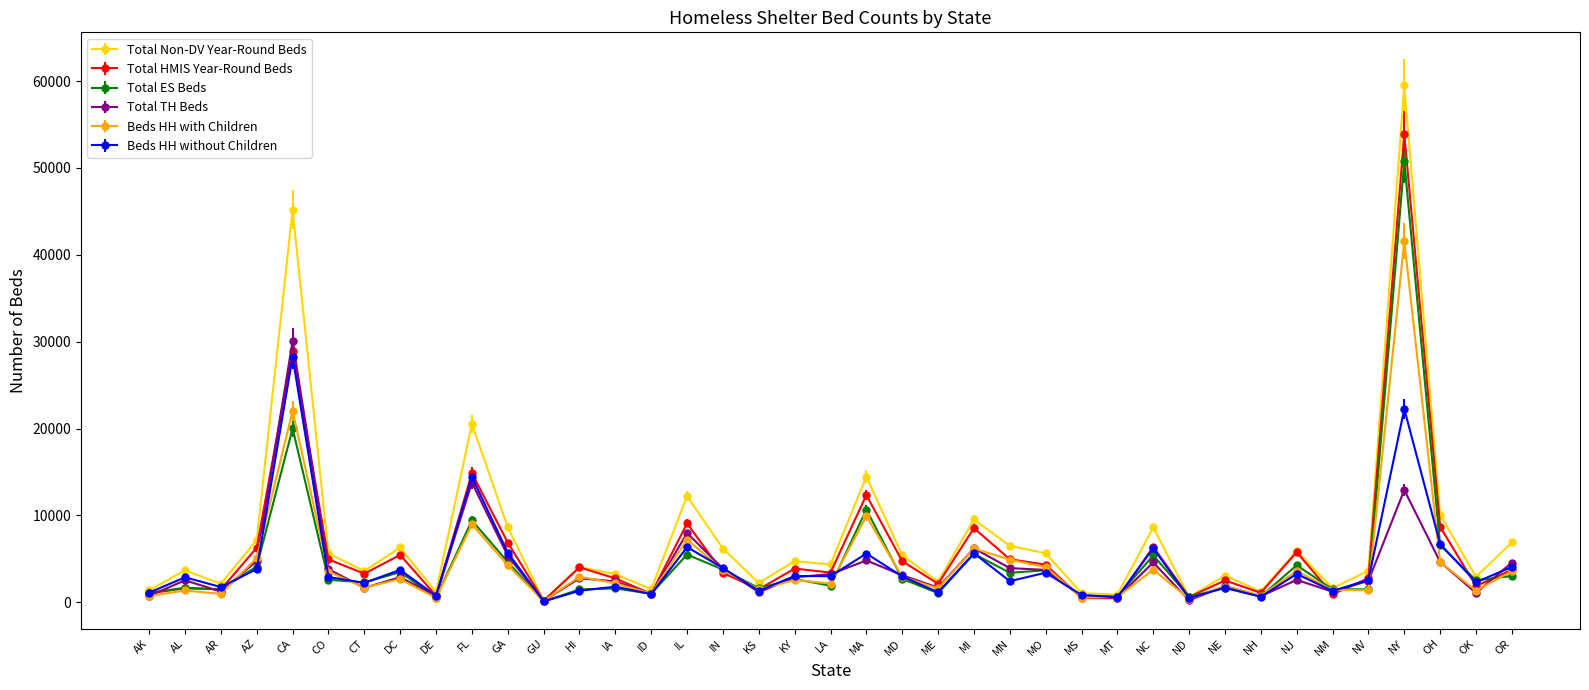

How many distinct data groups are displayed?

6